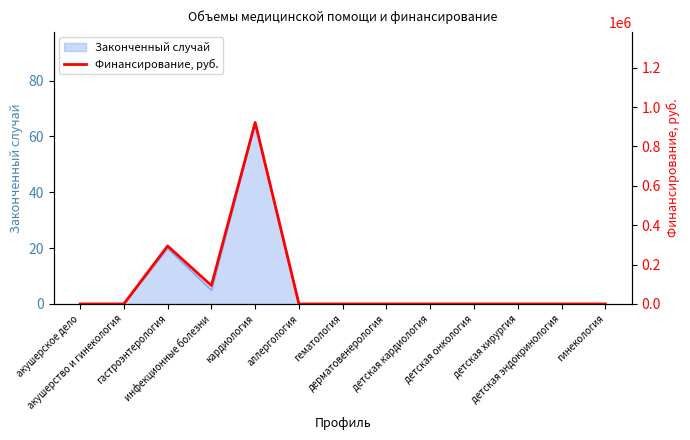

Is it true that the value at кардиология is 921690?

True